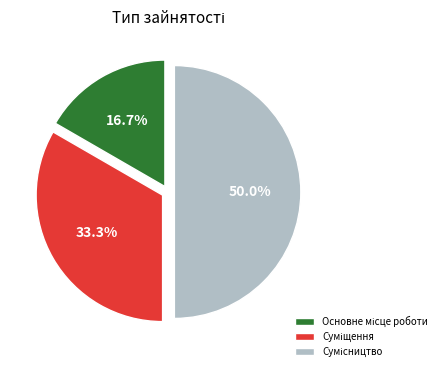

Which has a higher value, Сумісництво or Суміщення?

Сумісництво